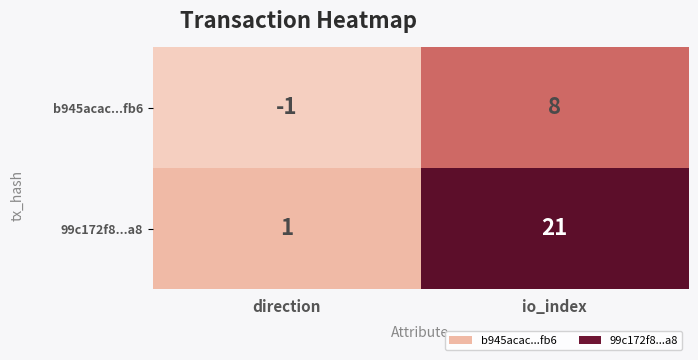

At which category is the sum across all series the highest?

io_index